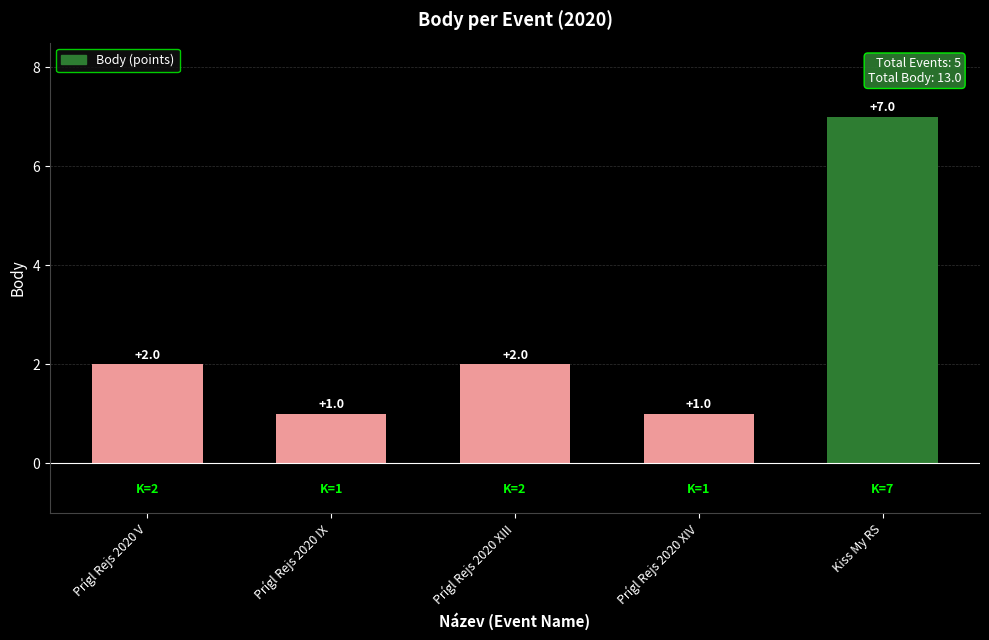

Count the number of categories in the chart.

5